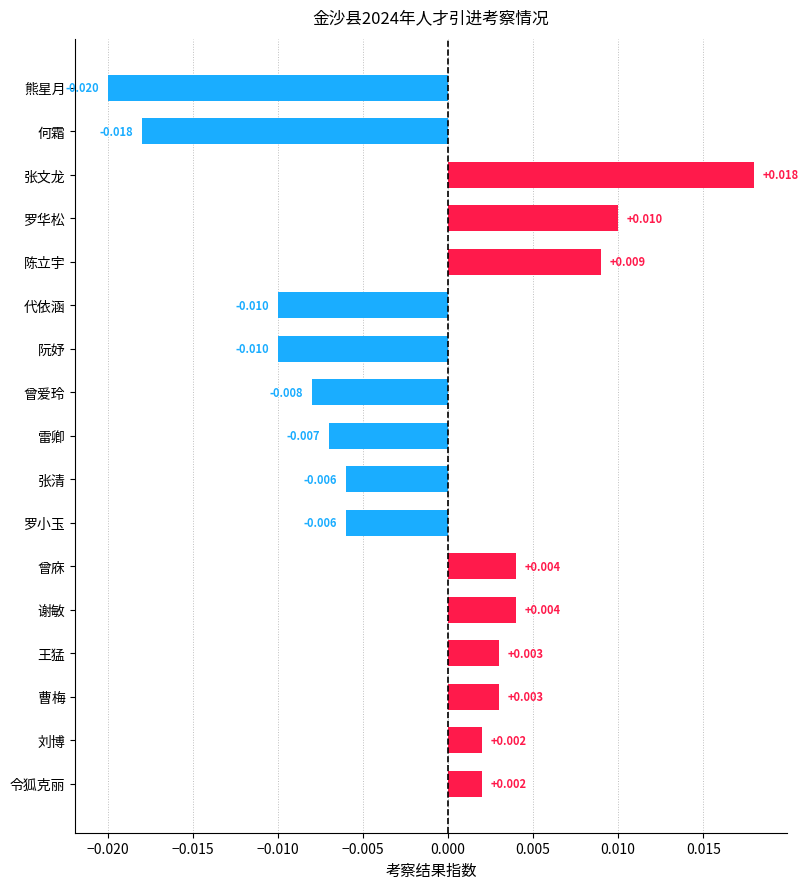

Which category has the highest value across all series?

张文龙